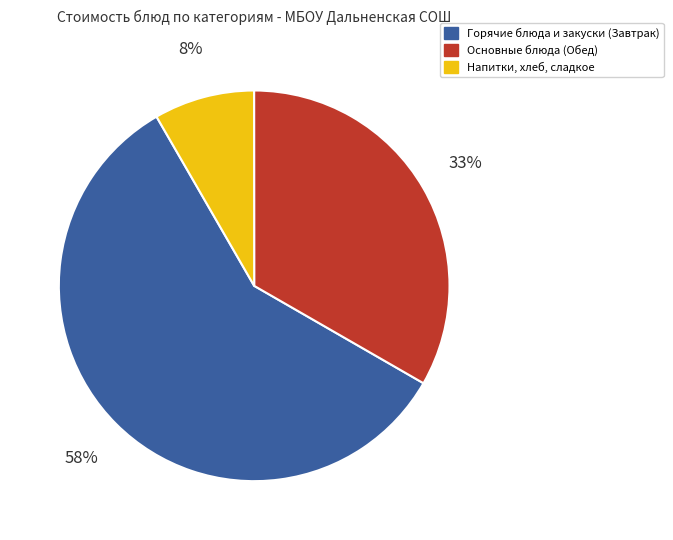

What is the majority slice?

Горячие блюда и закуски (Завтрак)